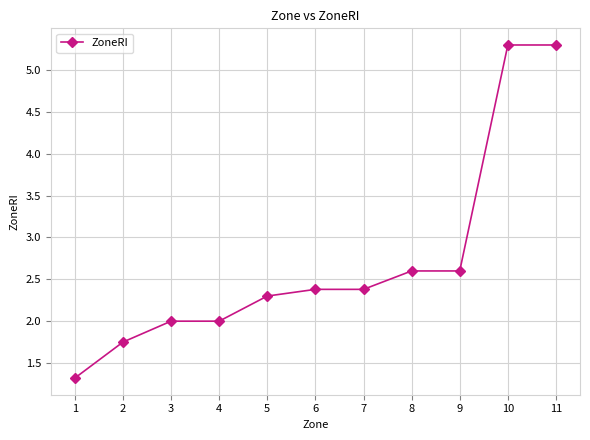

Is this an area chart (filled region under the line)?

No